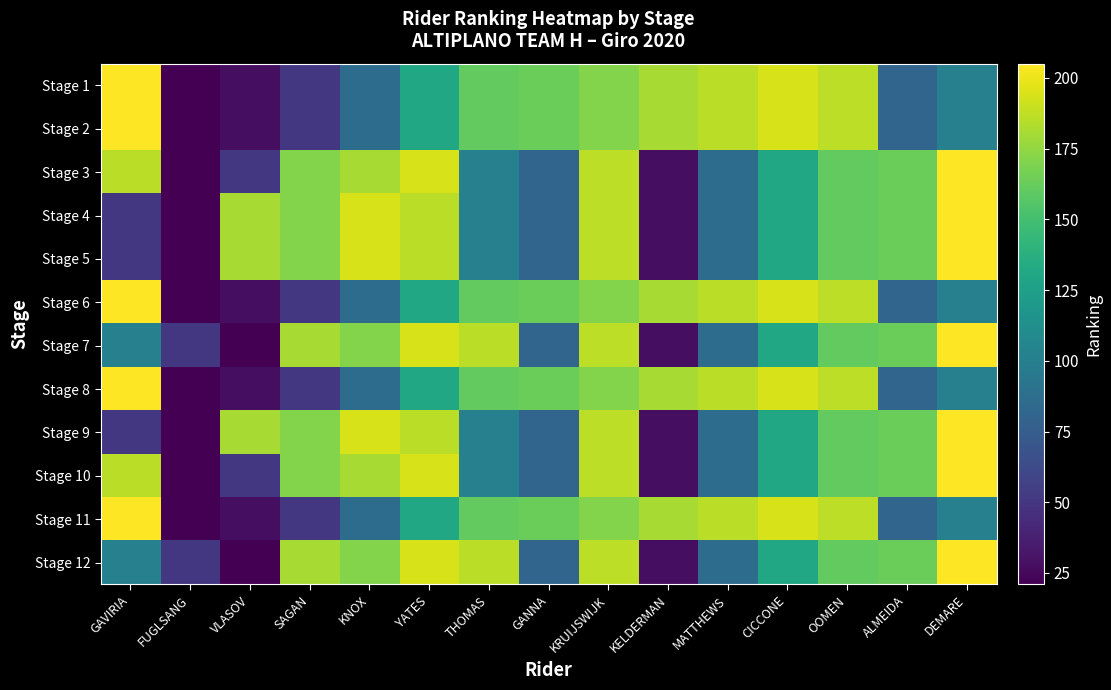

Which series has the largest total across all categories?

Stage 1